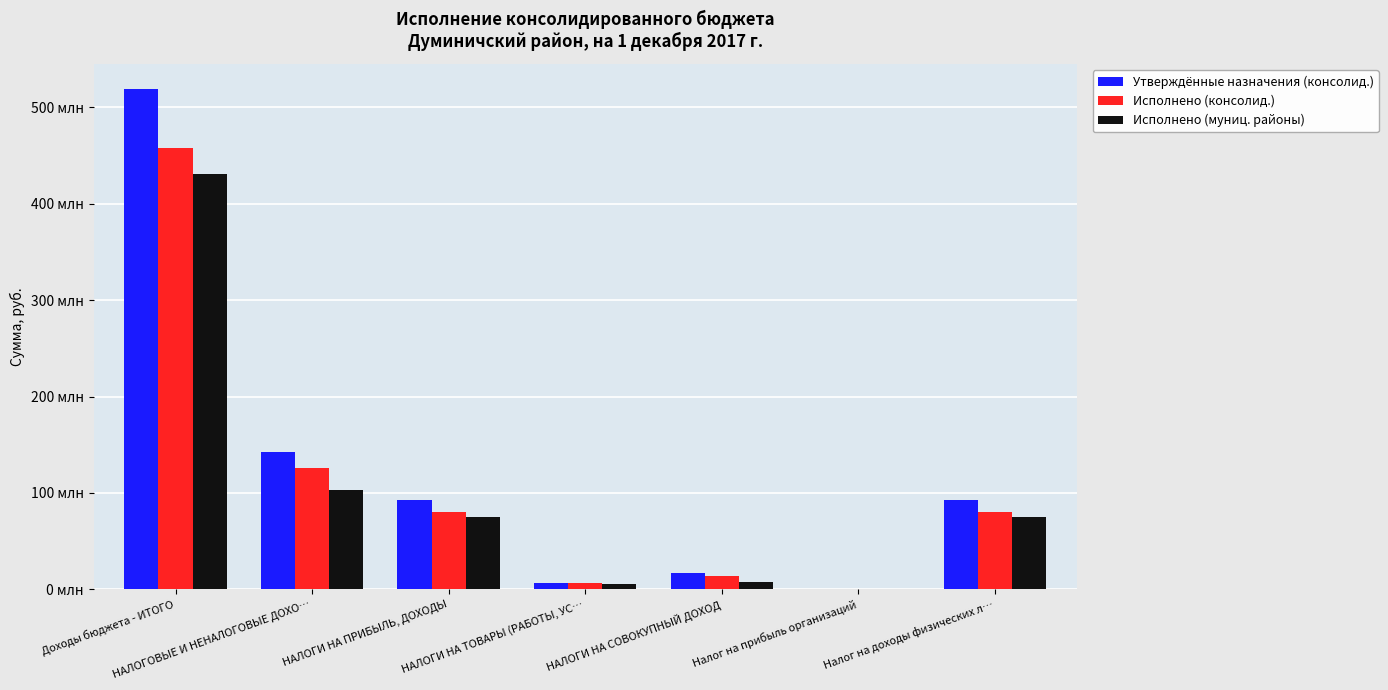

What are all the series names shown in the legend?

Утверждённые назначения (консолид.), Исполнено (консолид.), Исполнено (муниц. районы)